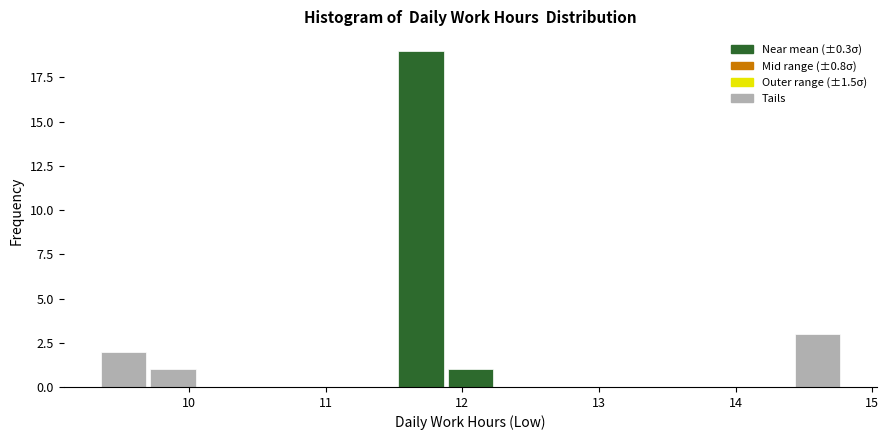

Read against the x-axis, roughly where is the centre of the tallest bar?

11.7